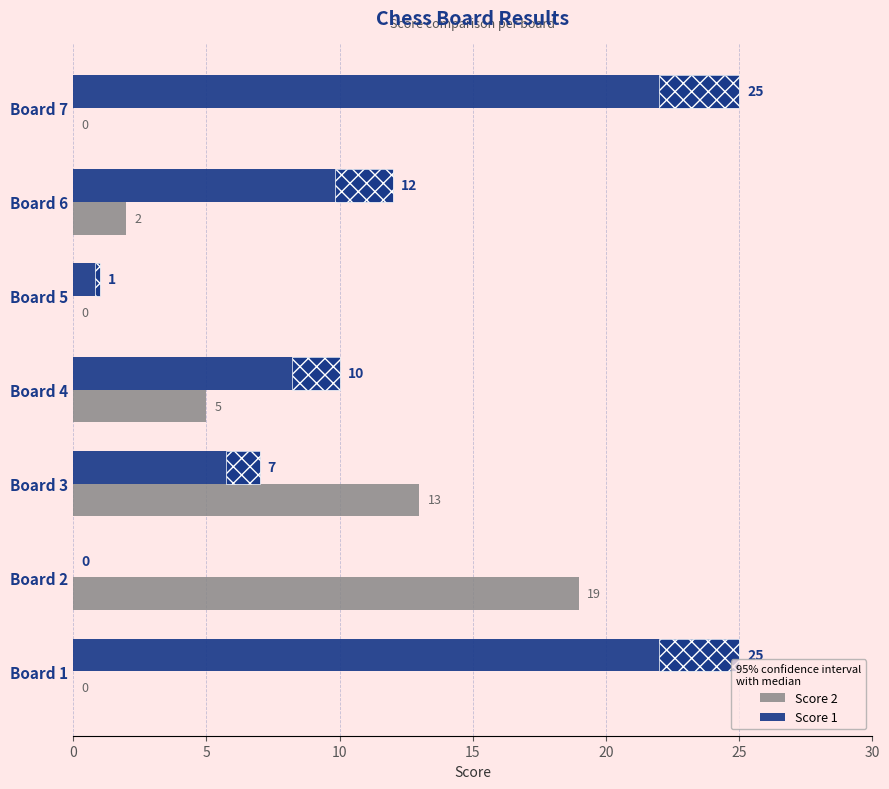

Which series changed the most between Board 4 and Board 7?

Score 1